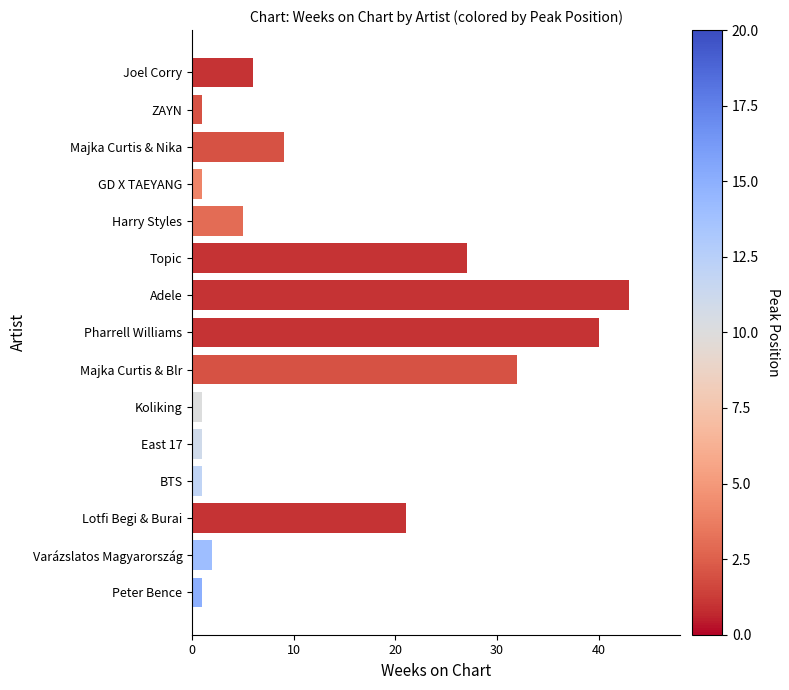

What position from the bottom is GD X TAEYANG?

12